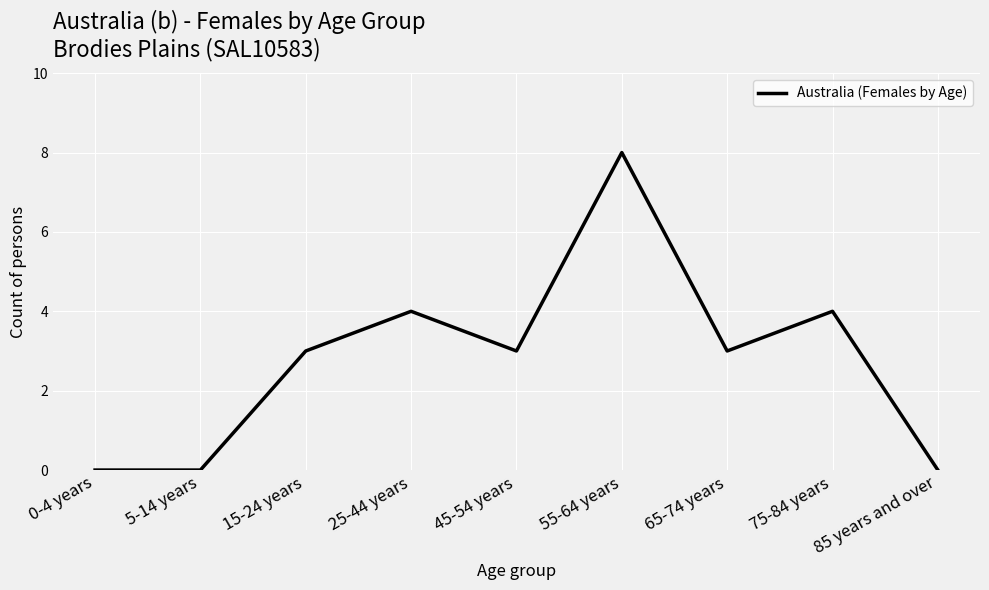

True or false: the data shows 0 at 5-14 years.

True